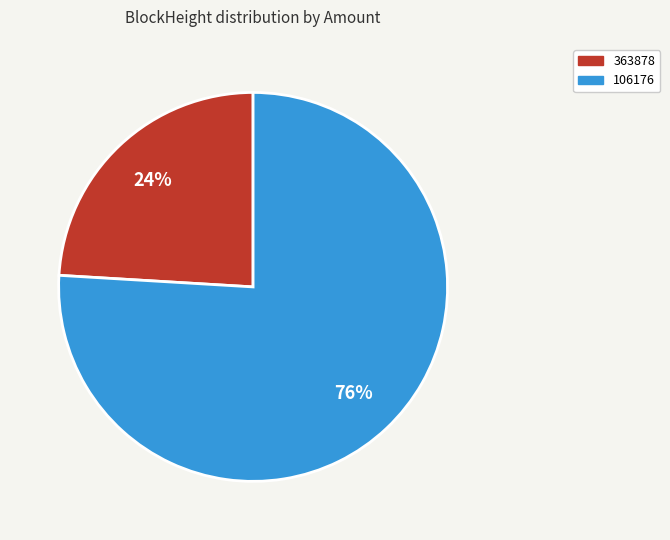

Does any single category account for the majority?

Yes